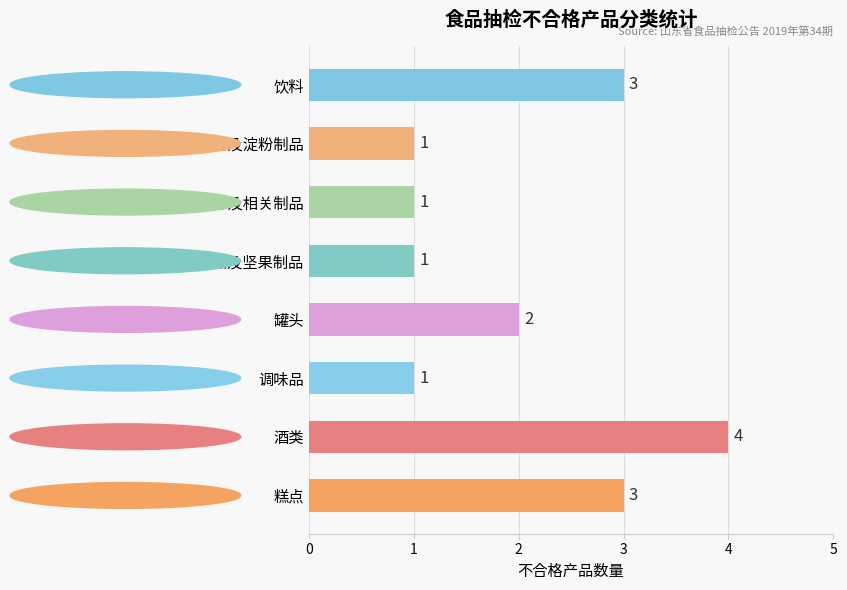

Reading bottom to top, transcribe all the data shown in this chart.

3	4	1	2	1	1	1	3